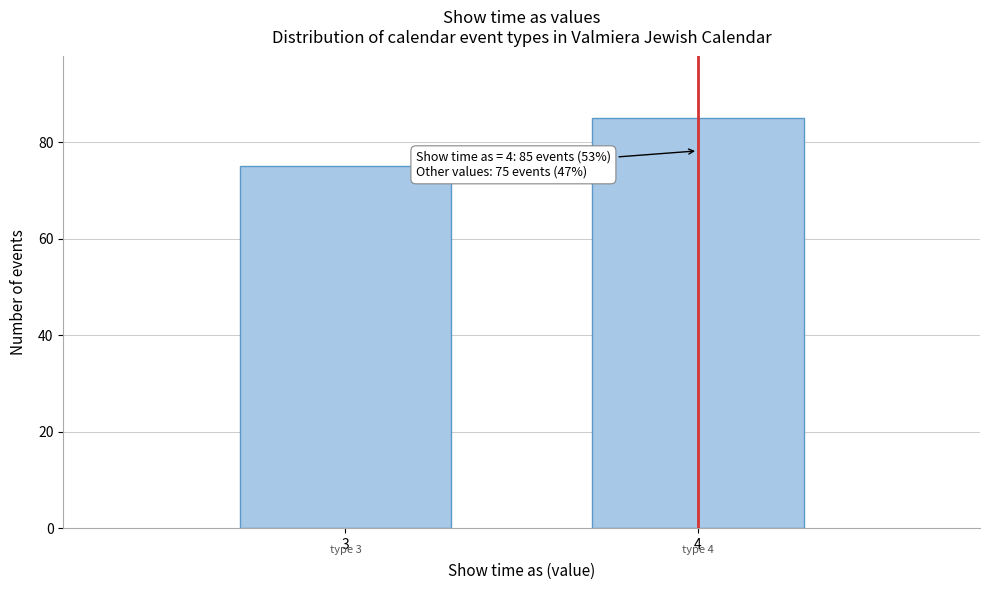

Reading left to right, list all the values displayed in this chart.

3=75	4=85